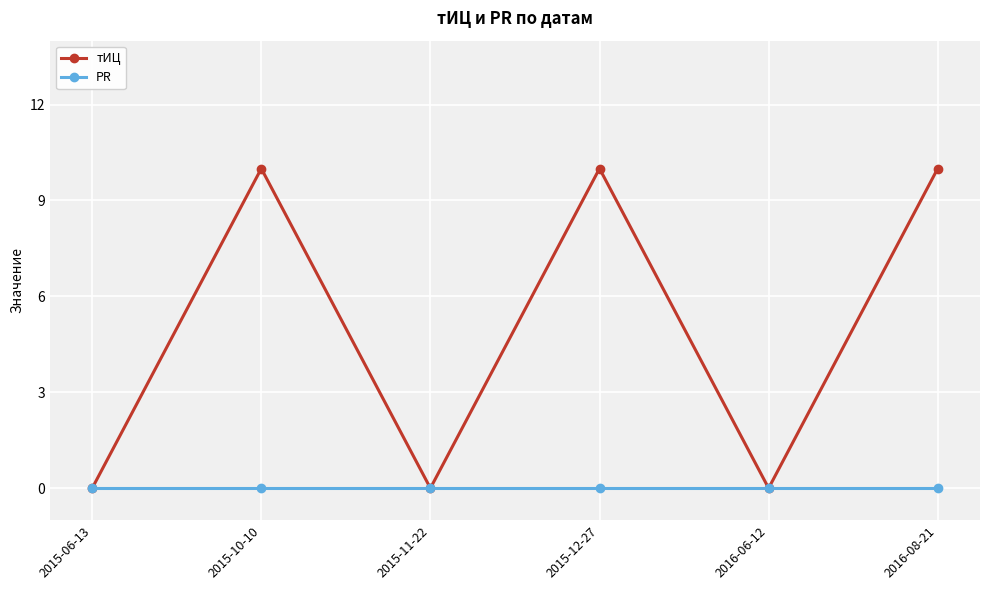

Which series has the largest total across all categories?

тИЦ